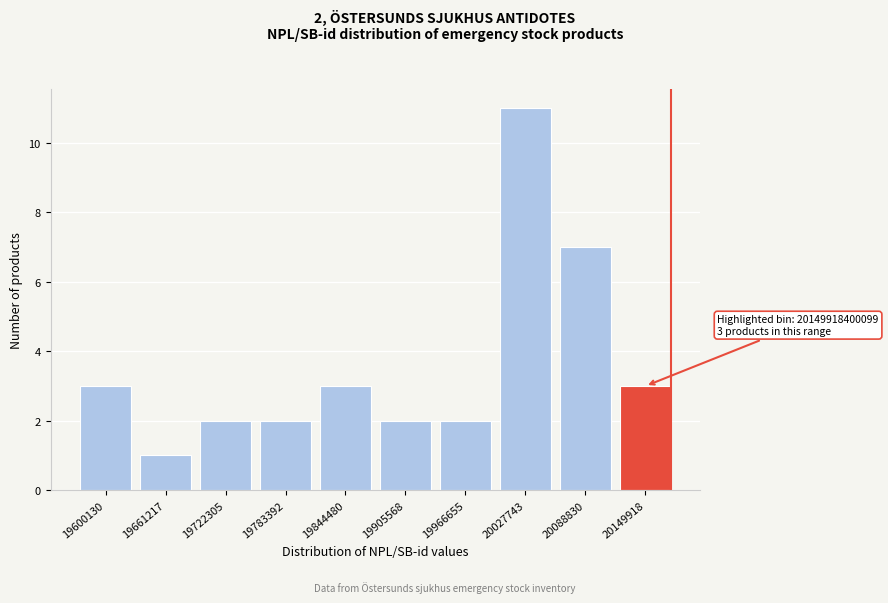

Reading right to left, extract all data points from this chart.

20149918=3	20088830=7	20027743=11	19966655=2	19905568=2	19844480=3	19783392=2	19722305=2	19661217=1	19600130=3